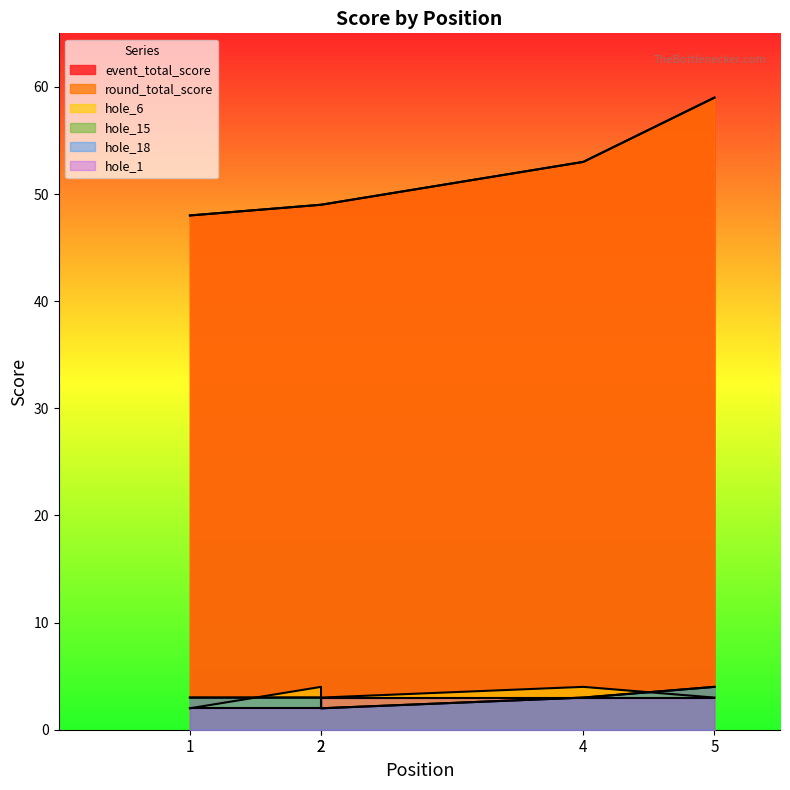

Which category has the lowest value in the hole_1 series?

1